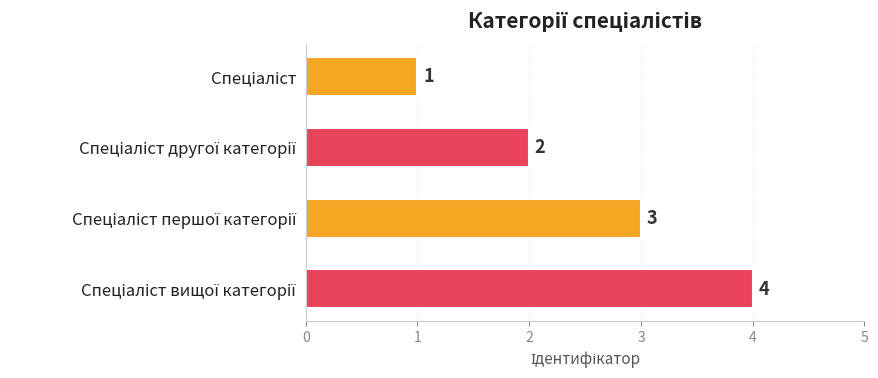

What is the difference between the maximum and minimum values?

3